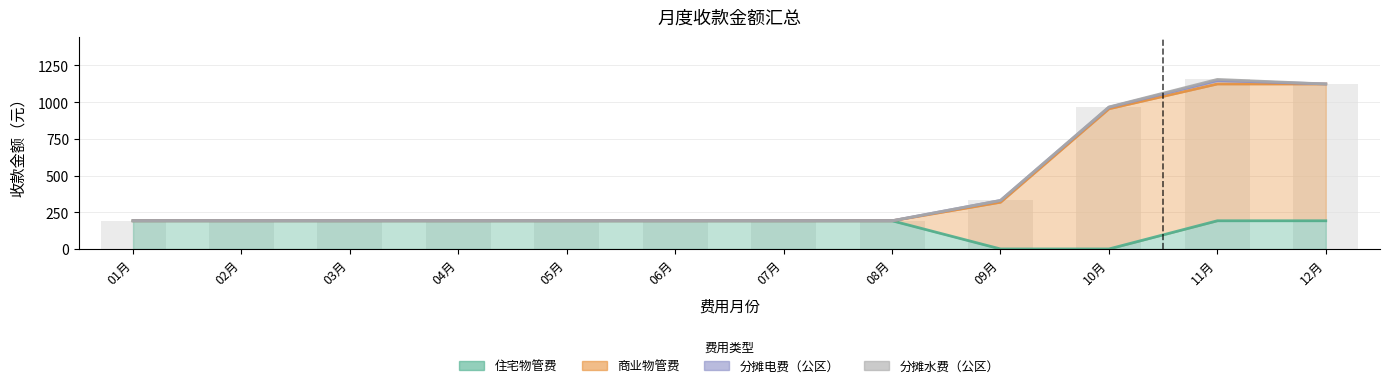

What is the sum of all 住宅物管费 values?

1920.3